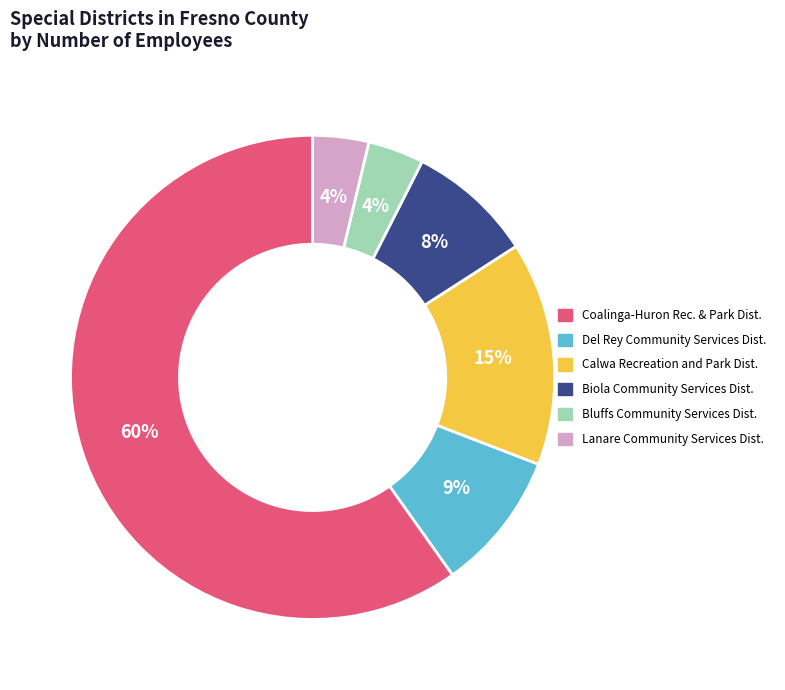

To the nearest percent, what is the difference between the largest and smallest slice percentages?

56%